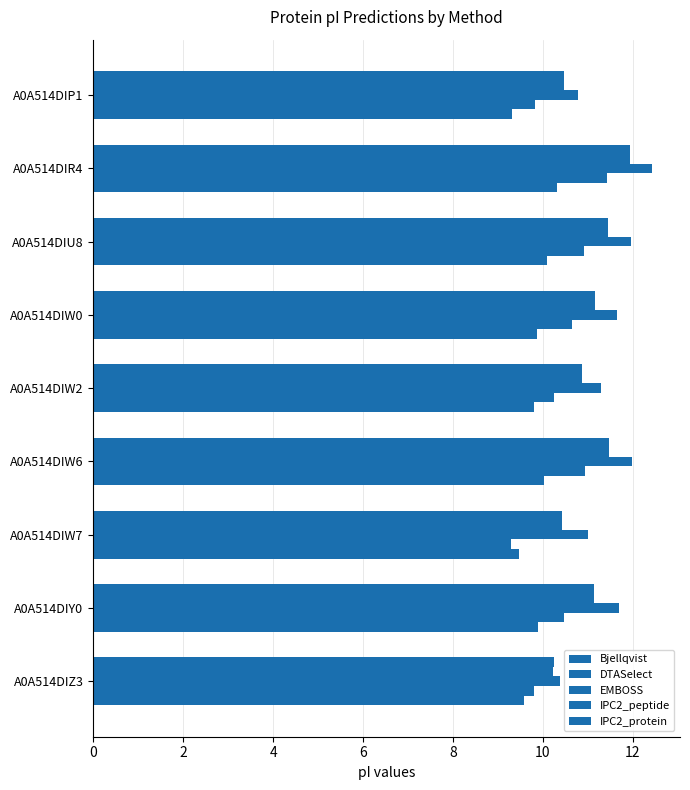

How many values in the Bjellqvist series exceed 11?

5